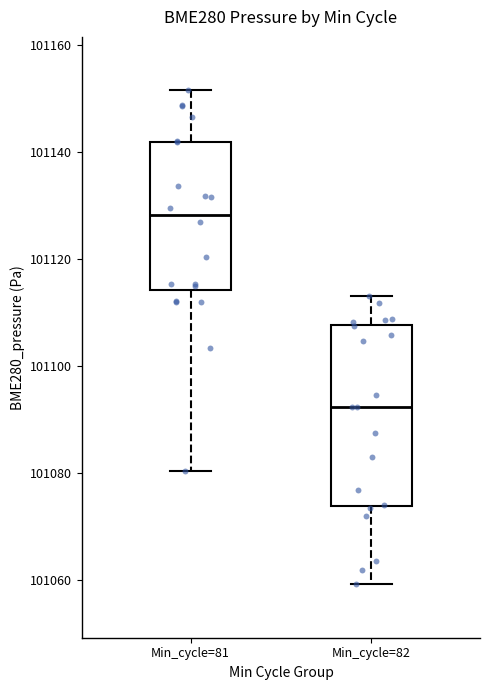

Reading left to right, transcribe this box plot: for each box, give where its median line is, the range the box spans, and where its two whiskers end, as read against the y-axis. The values are not printed on the chart, so give them approximately, as read against the axis.

Min_cycle=81: median 101128, box 101114 to 101142, whiskers 101080 to 101152
Min_cycle=82: median 101092, box 101074 to 101108, whiskers 101060 to 101112